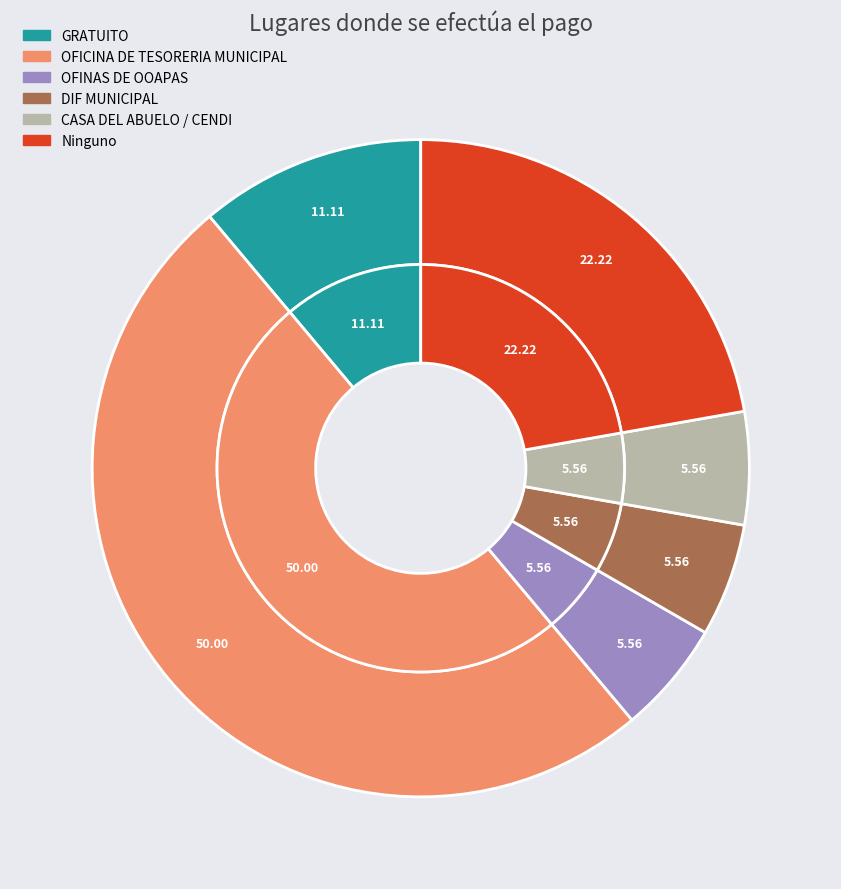

What is the ratio of the value at OFINAS DE OOAPAS to the value at GRATUITO?

0.5